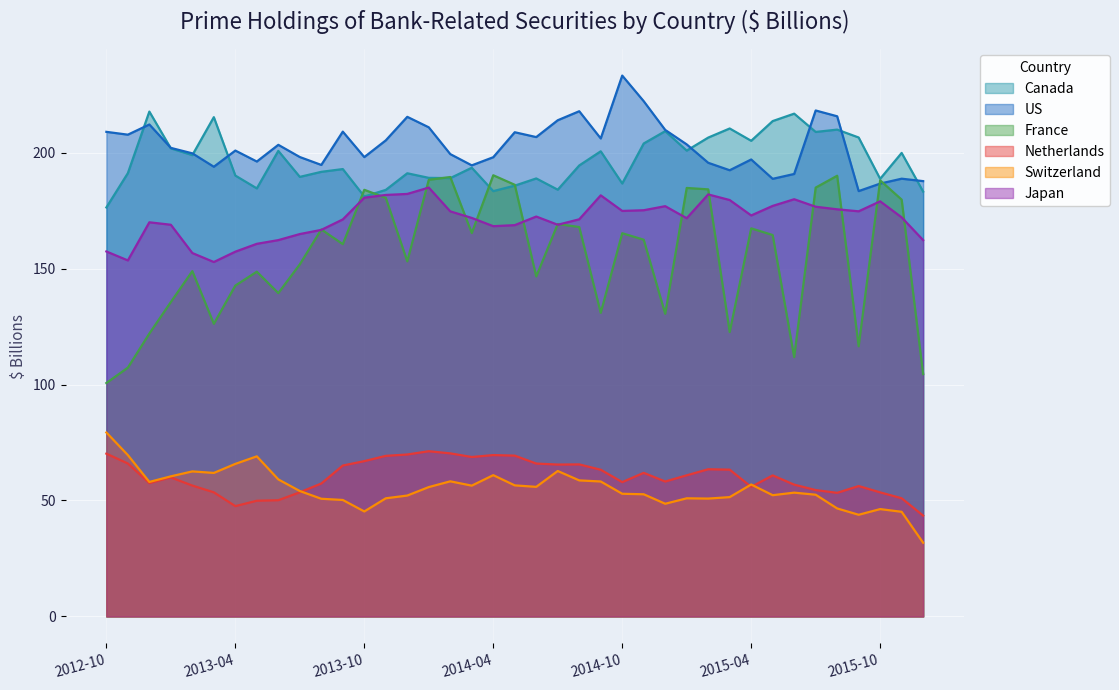

What is the label of the 6th point from the right?

2015-07